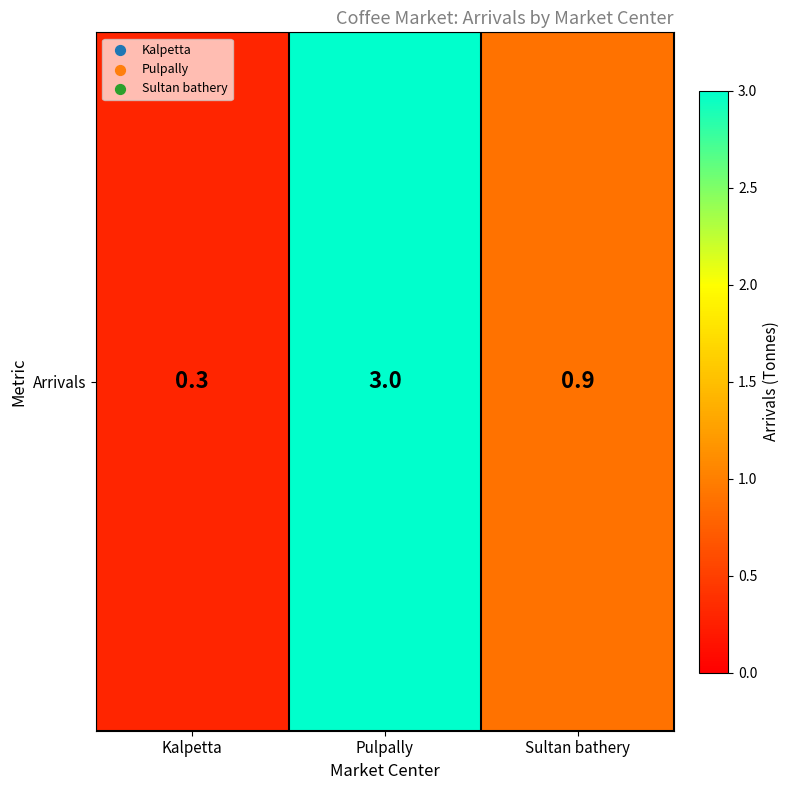

Rank the categories by value from lowest to highest.

Kalpetta, Sultan bathery, Pulpally